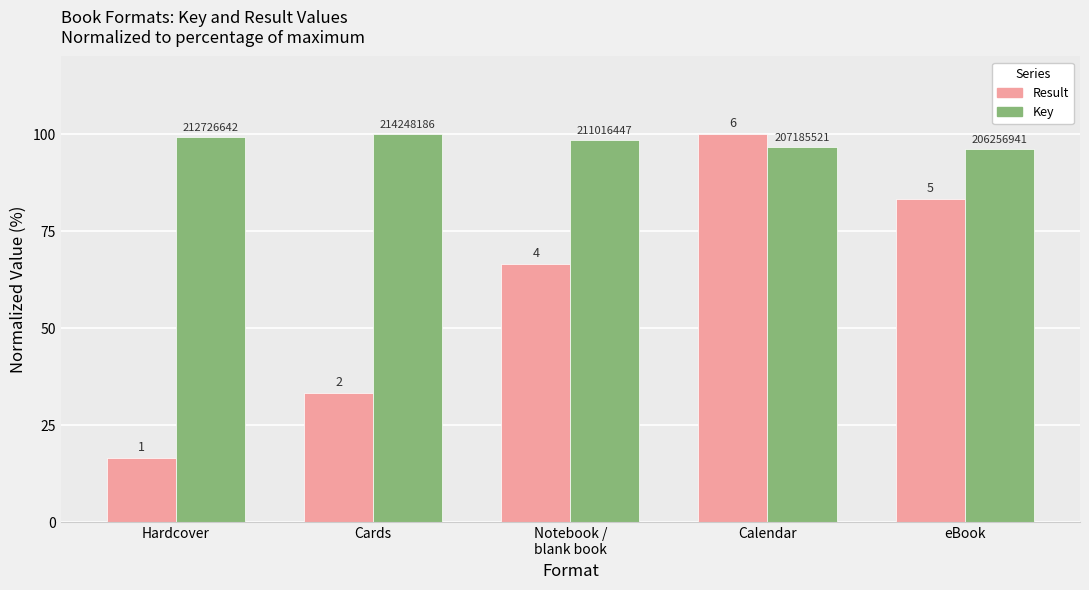

The Key series shows 140.3 at Calendar. True or false?

False